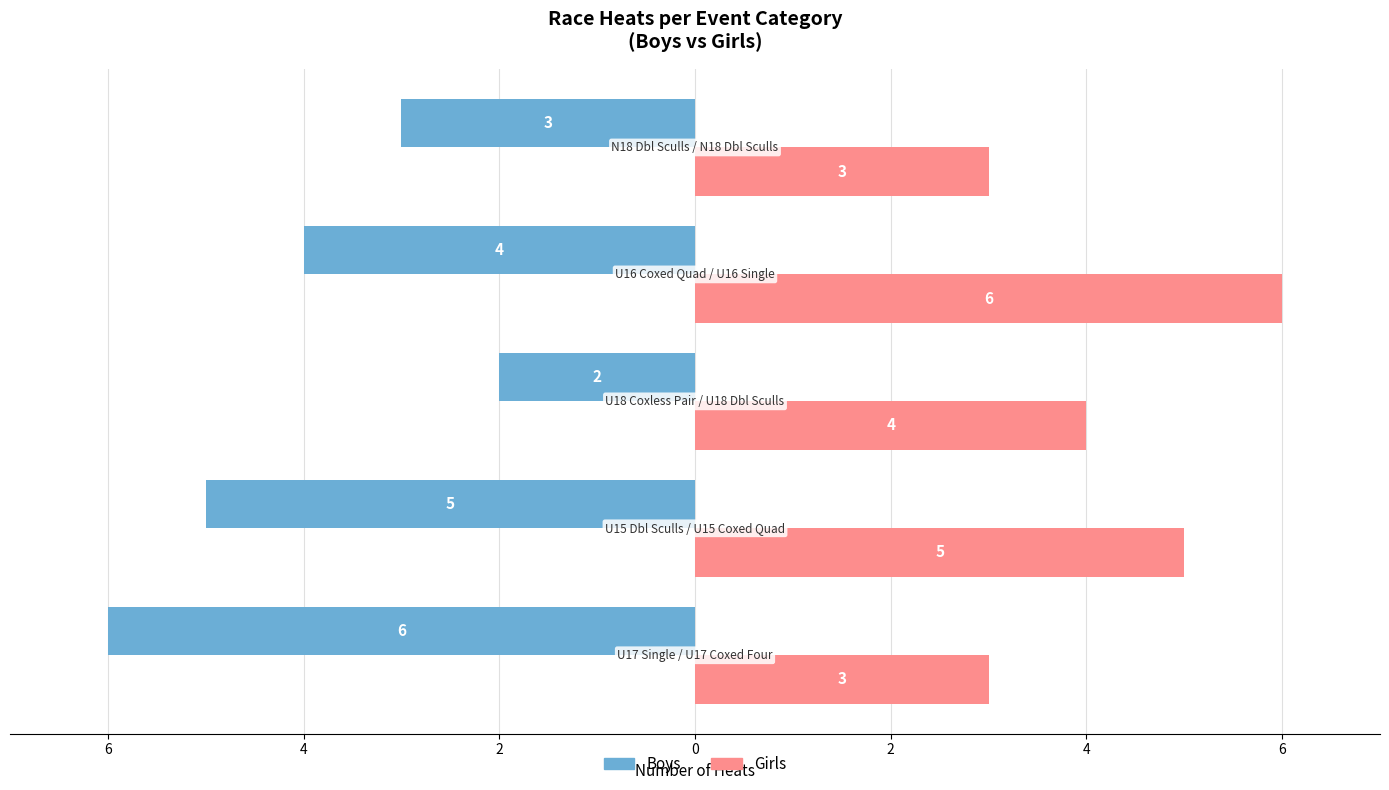

How many Boys values are between -5 and -3?

3